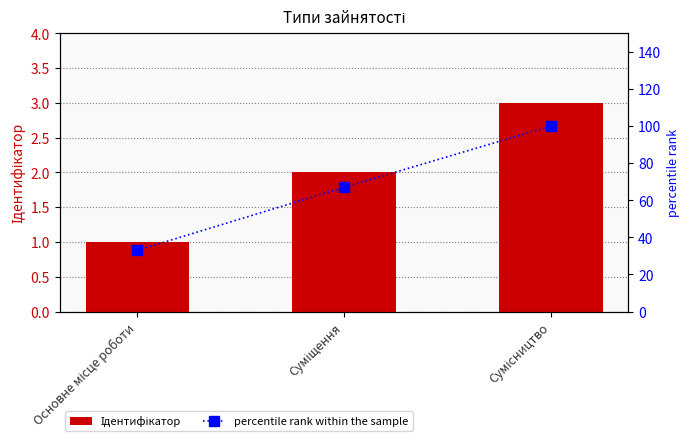

The value of percentile rank within the sample at Основне місце роботи is 33. True or false?

True